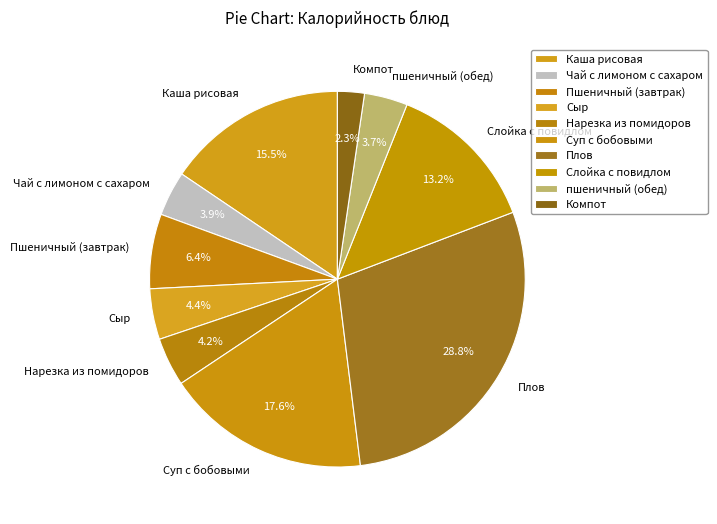

Is there a majority slice in this chart?

No